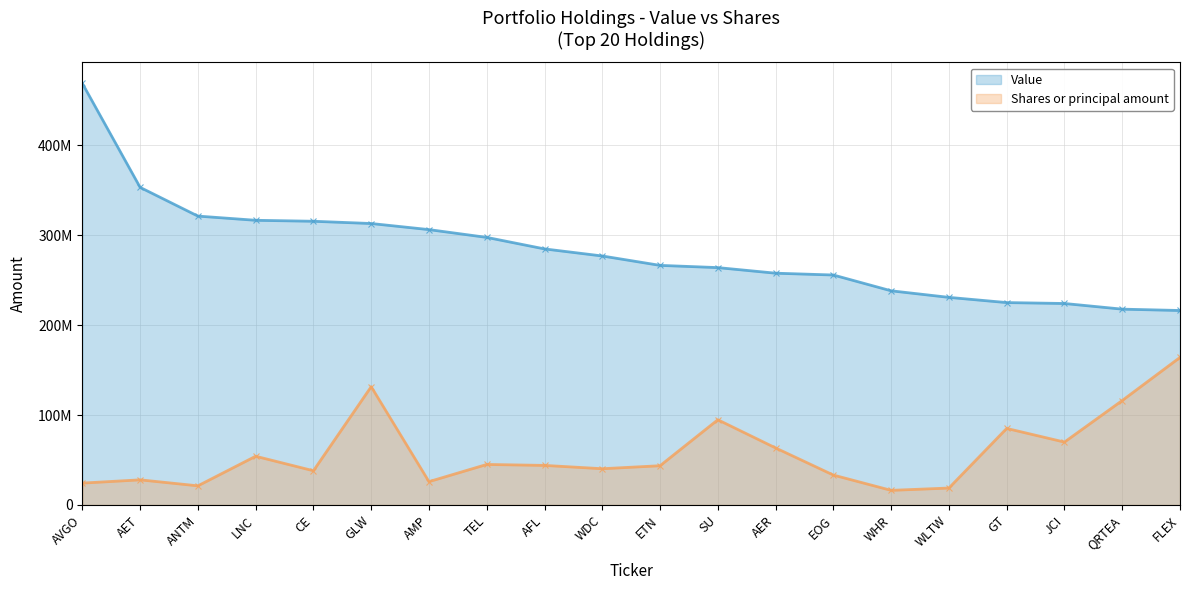

Is it true that Shares or principal amount equals 164078250.0 at FLEX?

True